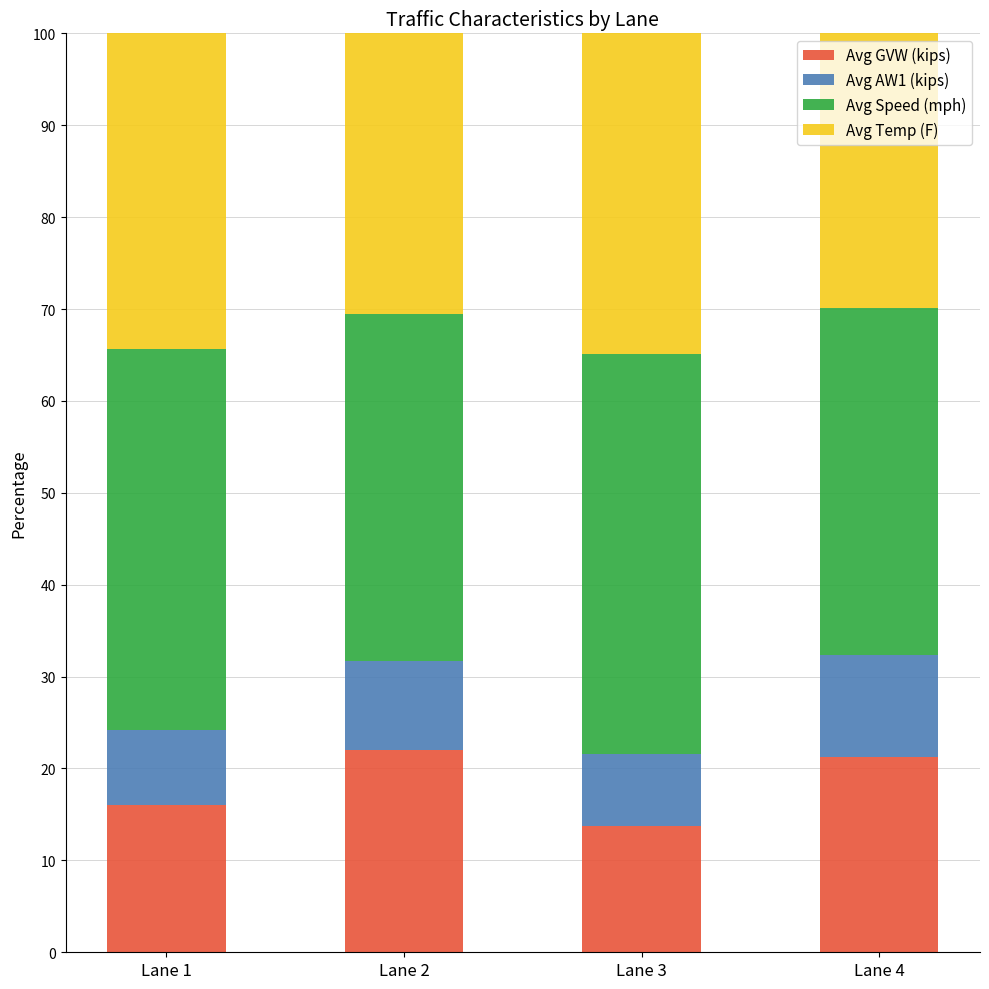

What is the highest value of the Avg GVW (kips) series?

22.0